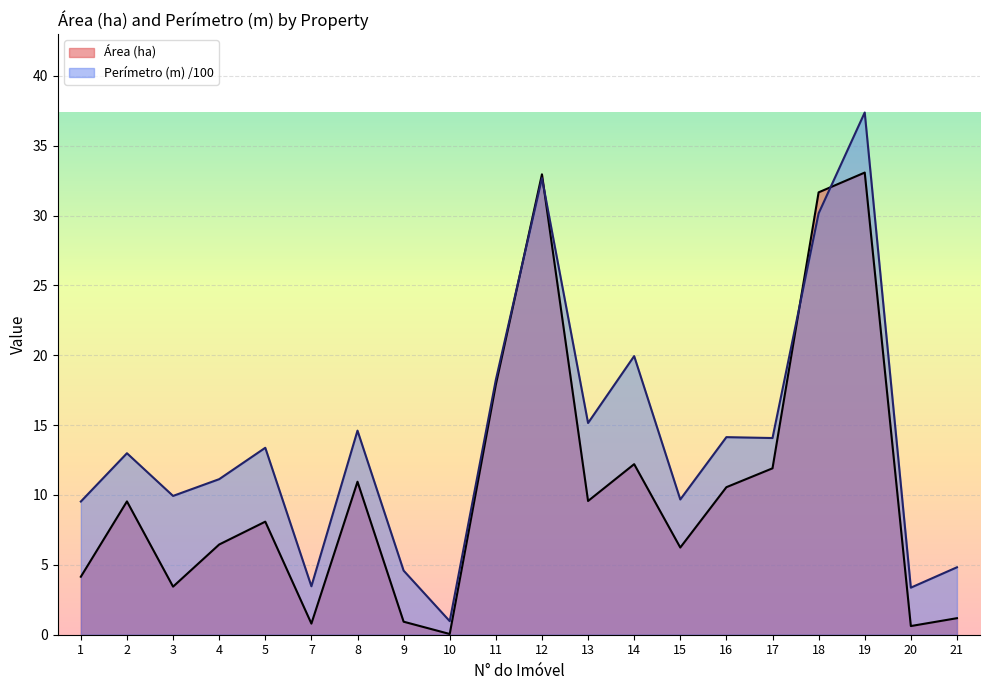

The Área (ha) series shows 5.2 at 3. True or false?

False